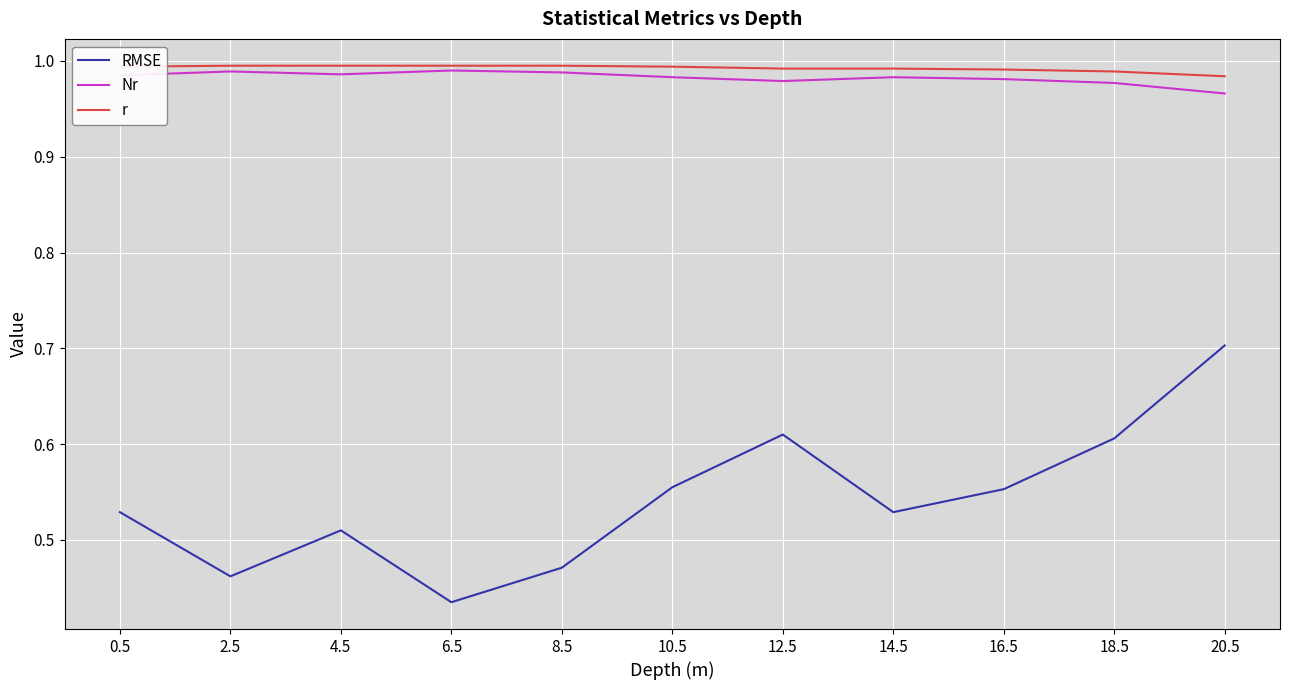

Where is the first local minimum for RMSE?

2.5